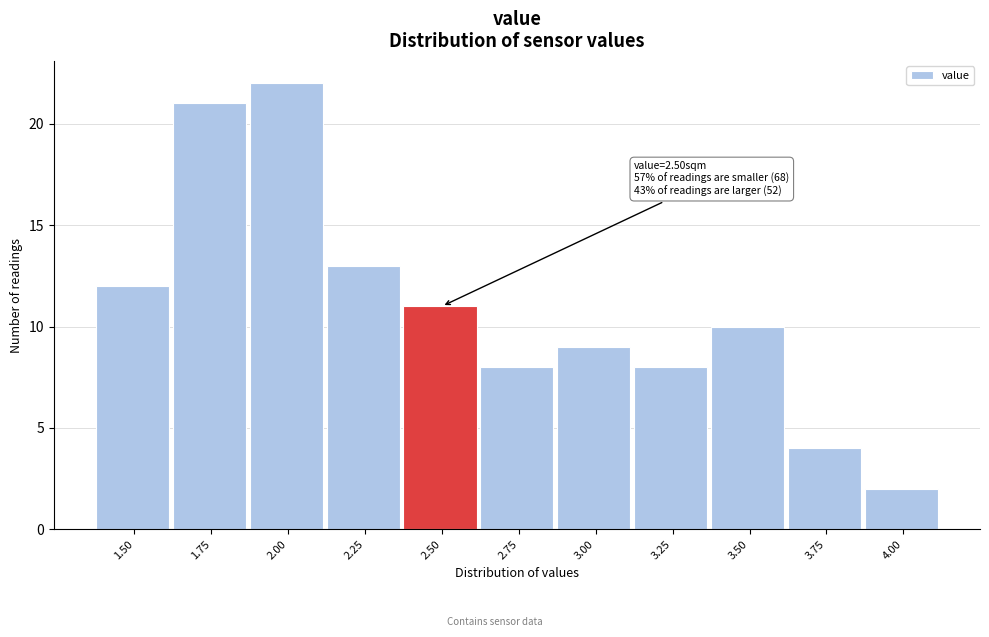

Reading right to left, what are all the values shown in this chart?

4.00=2	3.75=4	3.50=10	3.25=8	3.00=9	2.75=8	2.50=11	2.25=13	2.00=22	1.75=21	1.50=12